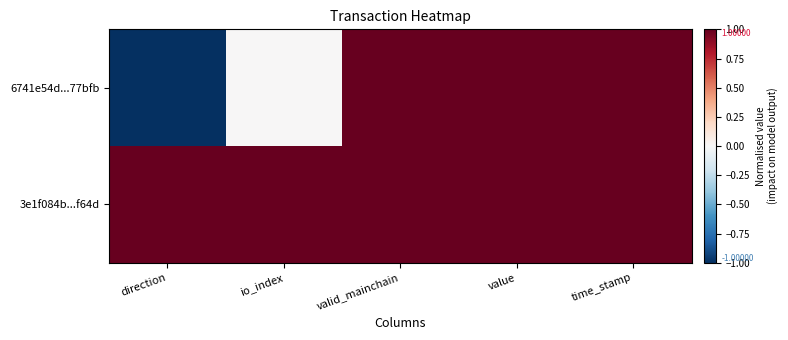

Rank the series at direction from lowest to highest value.

6741e54d...77bfb, 3e1f084b...f64d